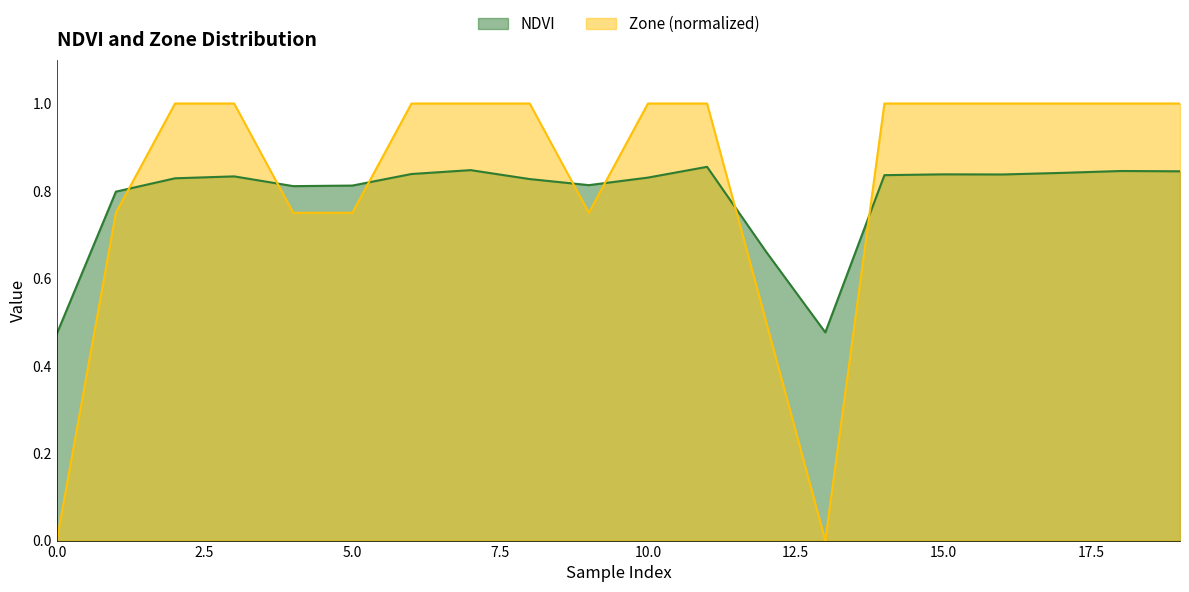

How many interior local valleys does the Zone series have?

2